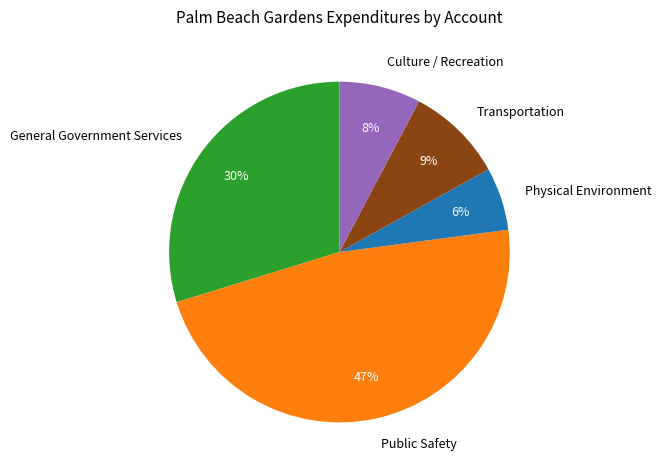

Rank the categories by value from lowest to highest.

Physical Environment, Culture / Recreation, Transportation, General Government Services, Public Safety